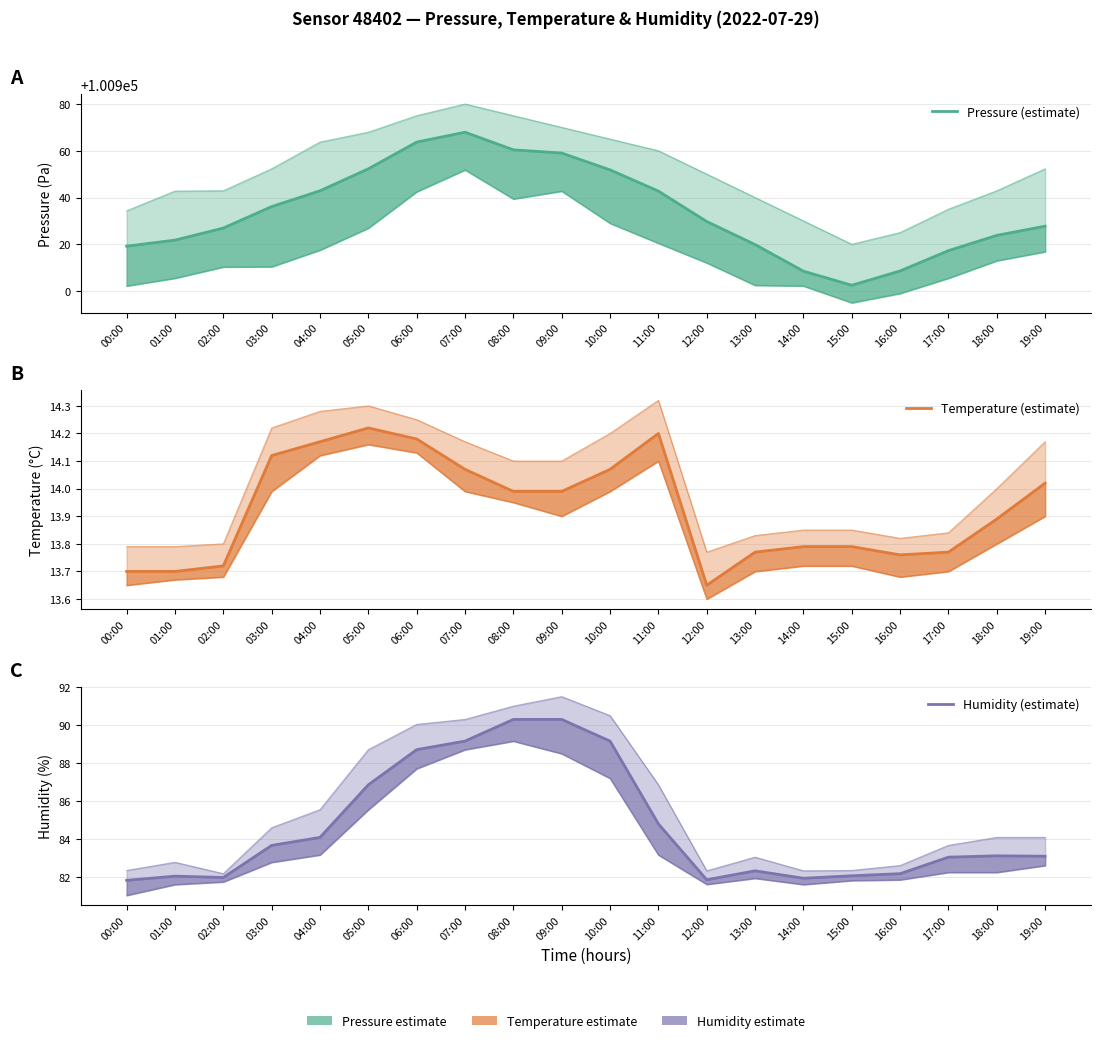

Rank the series by their maximum value, from highest to lowest.

Pressure (estimate), Humidity (estimate), Temperature (estimate)